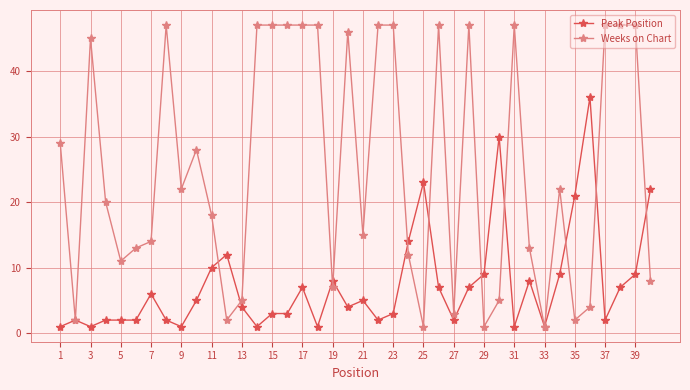

True or false: Peak Position has more than 0 interior local peaks.

True